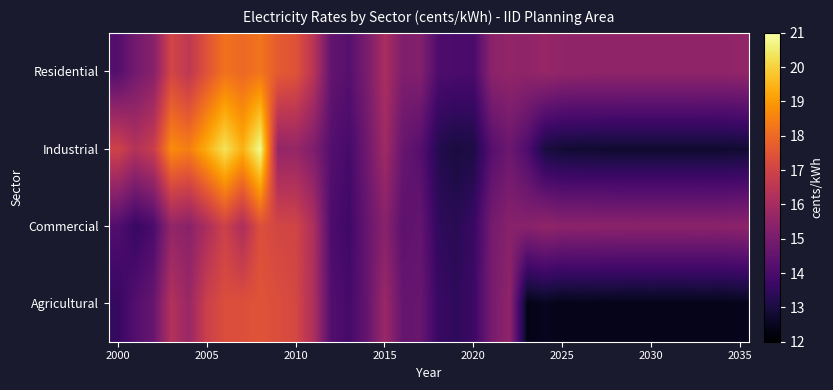

At which category is the sum across all series the highest?

8